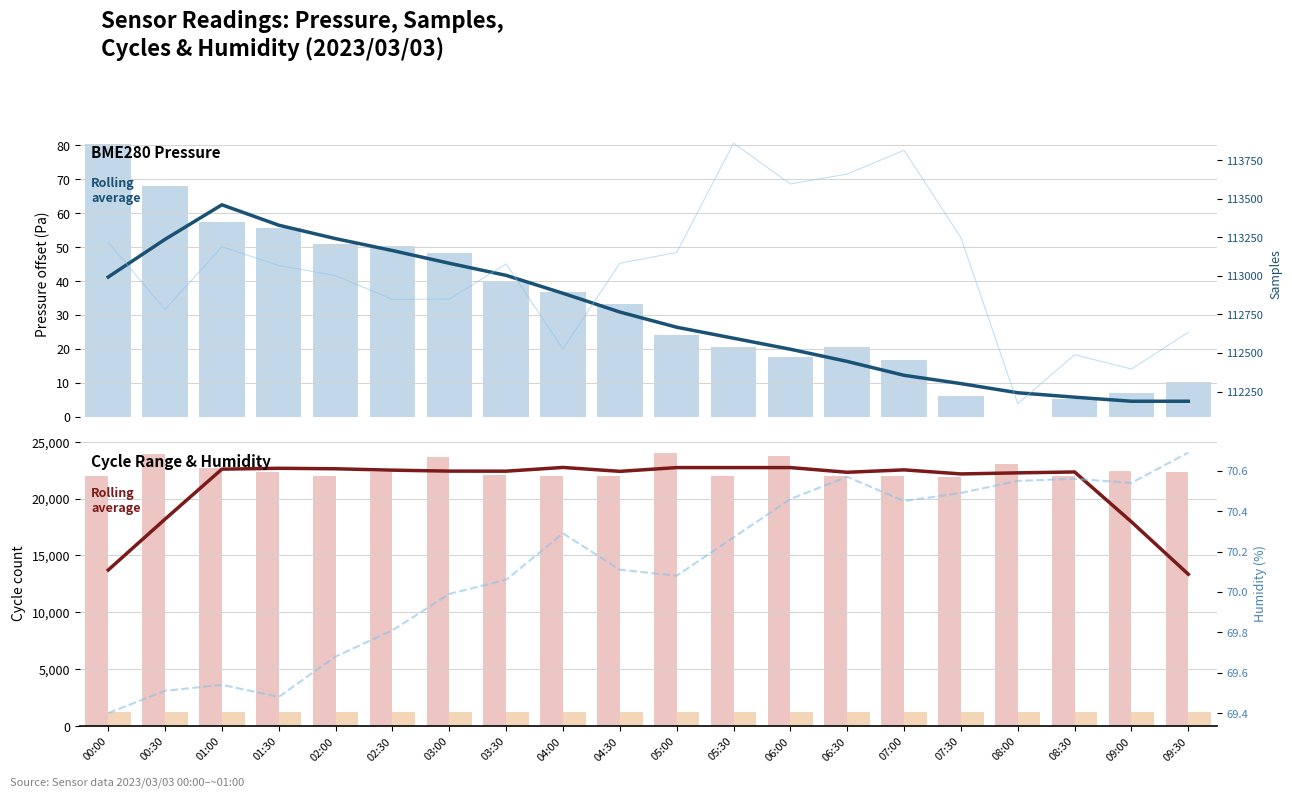

Which series has the widest spread of values?

Max_cycle